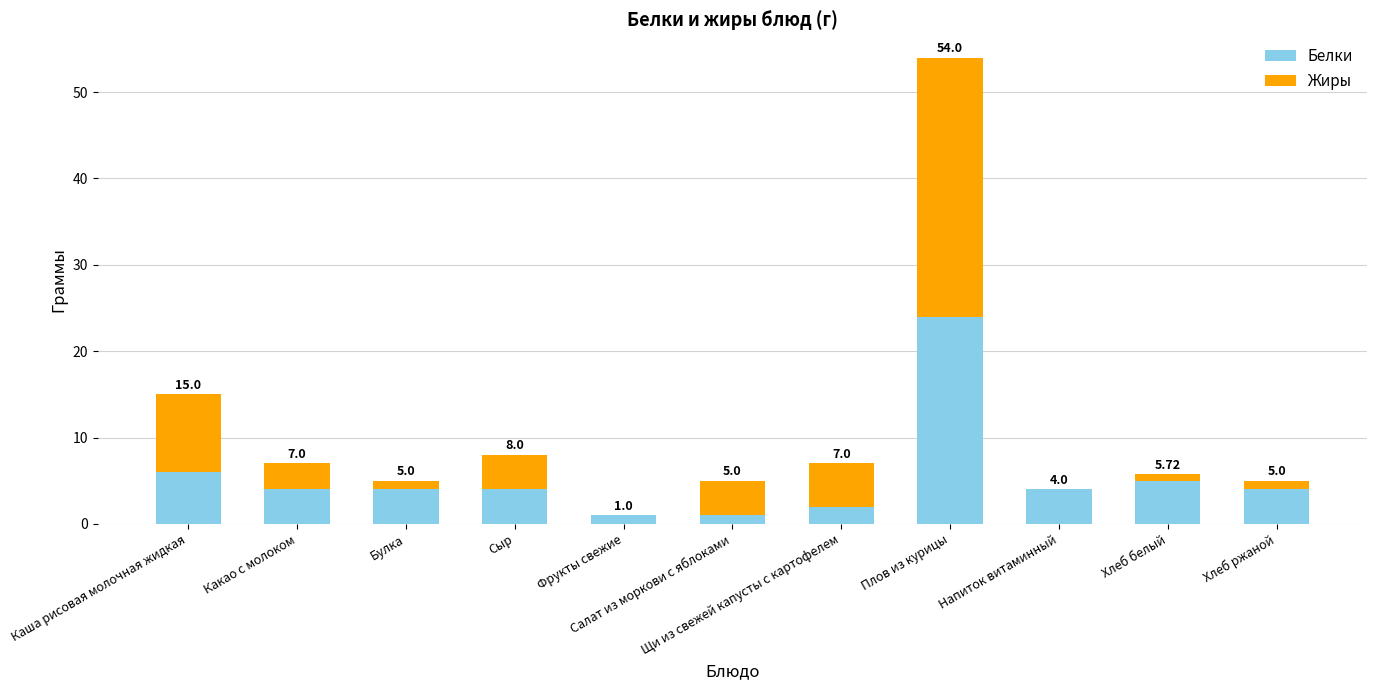

What are all the series names shown in the legend?

Белки, Жиры